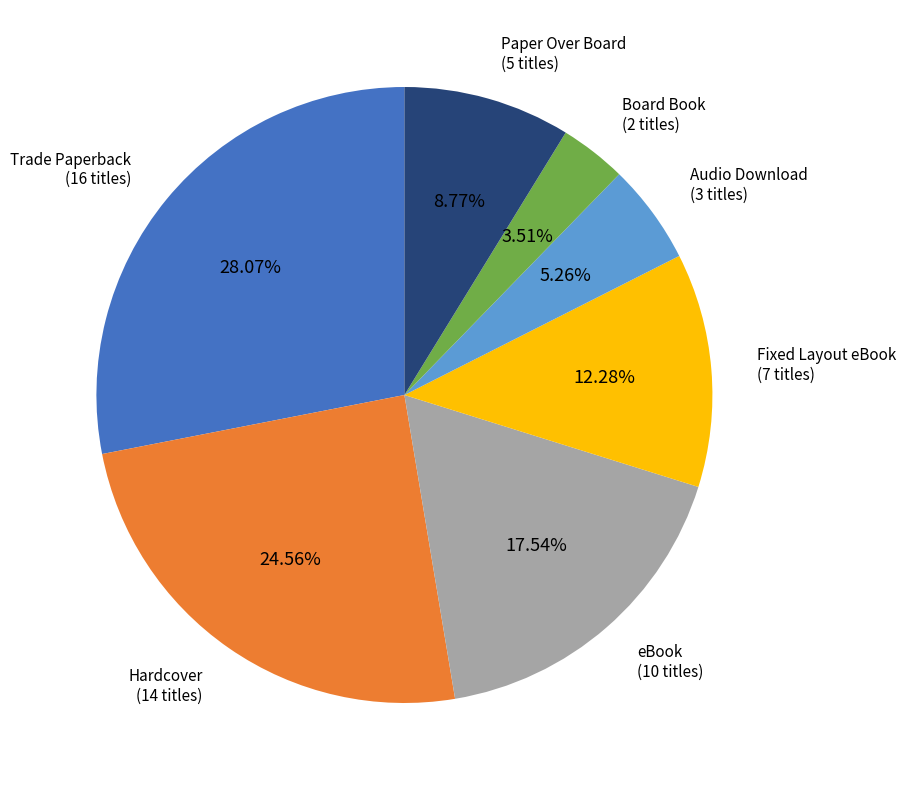

Count the number of slices in the pie.

7